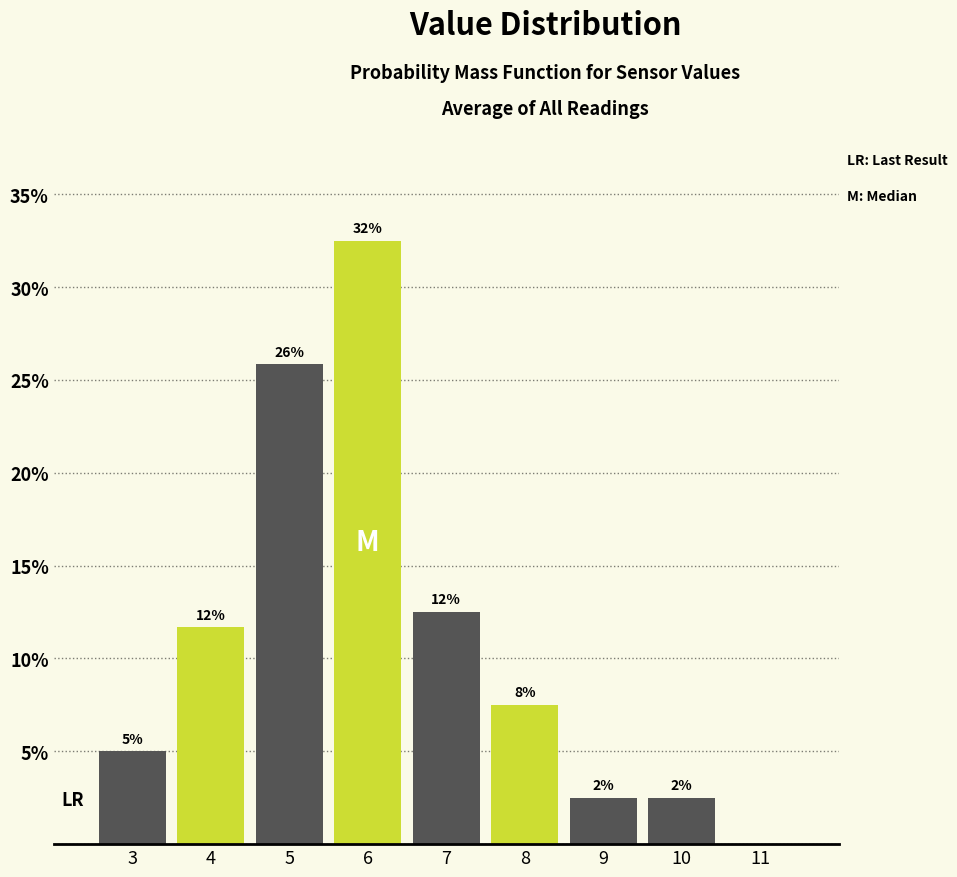

Are the bars horizontal?

No